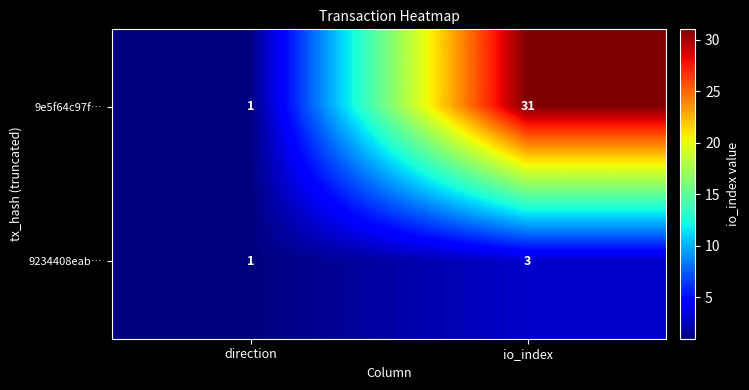

Where is 9e5f64c97f… nearest to the value 16?

direction